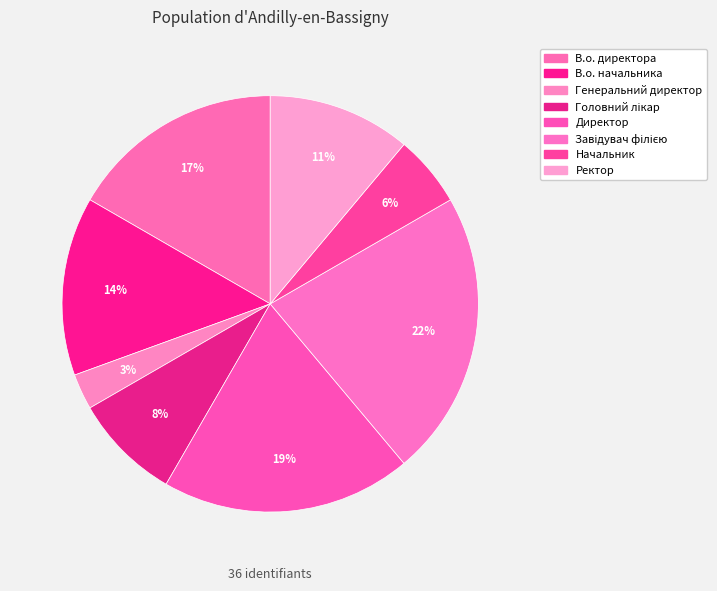

To the nearest percent, what is the combined percentage of Завідувач філією and Генеральний директор?

25%